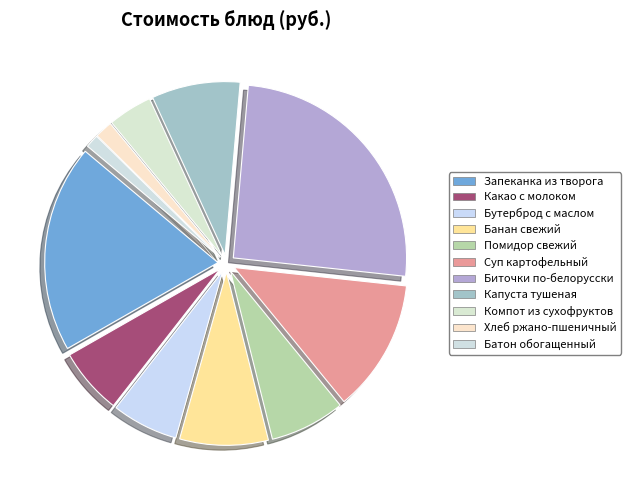

What percentage is NOT represented by Батон обогащенный?

98.8%